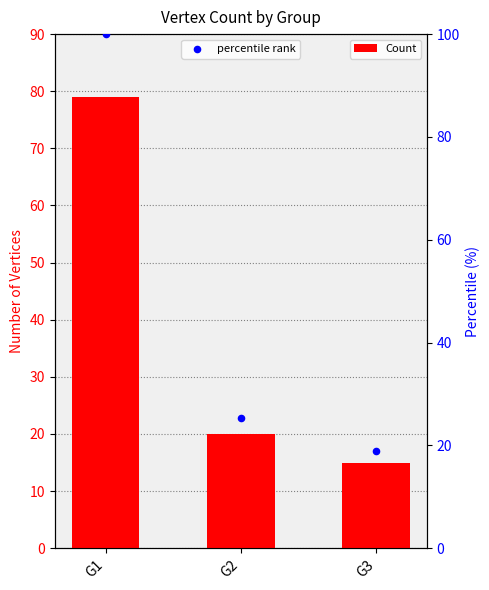

What is the total value across all series at G1?

179.0